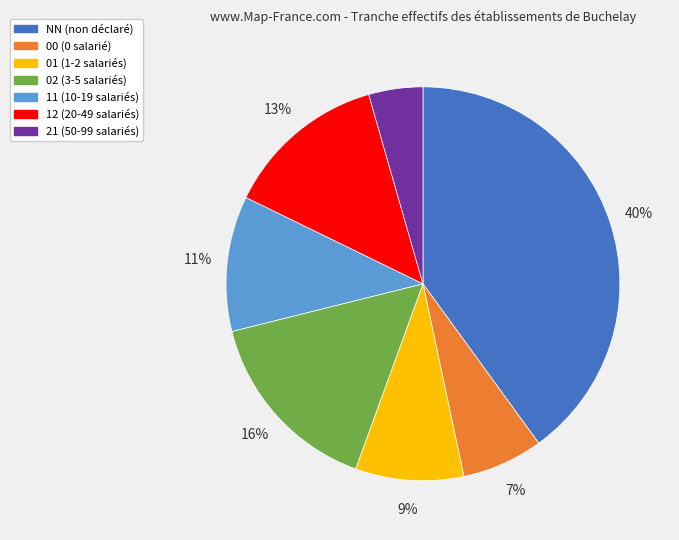

Count the number of slices in the pie.

7